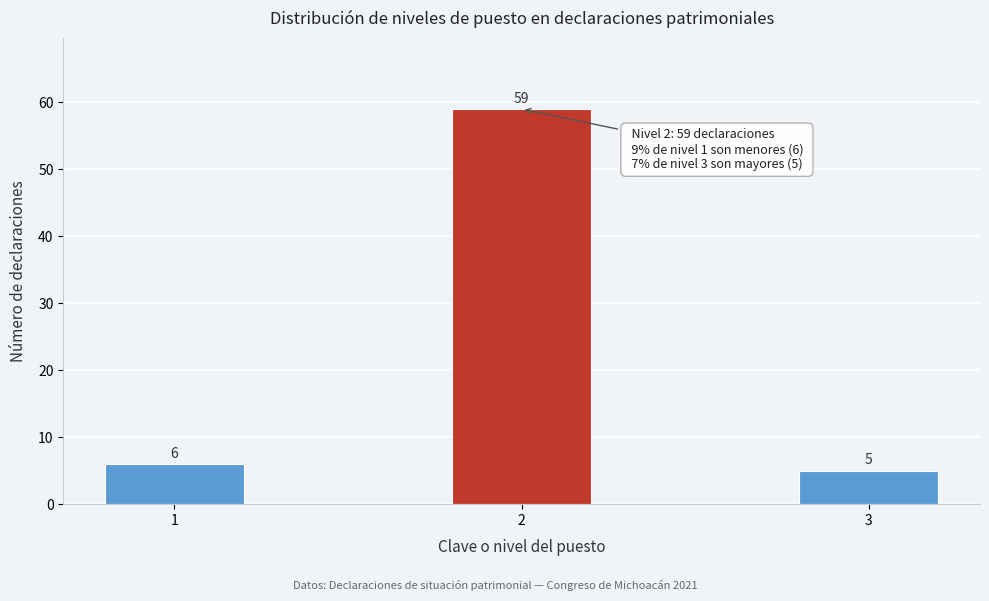

Reading left to right, extract all data points from this chart.

6	59	5